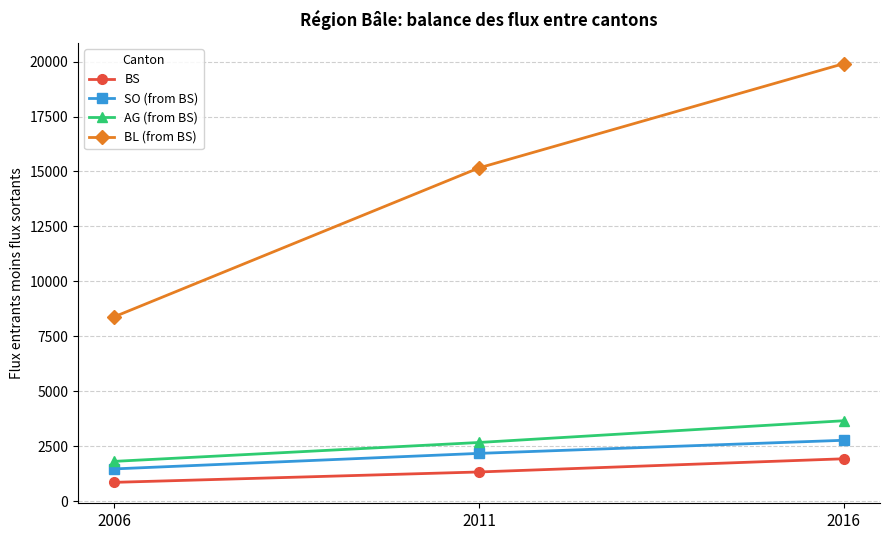

What is the highest value of the BS series?

1926